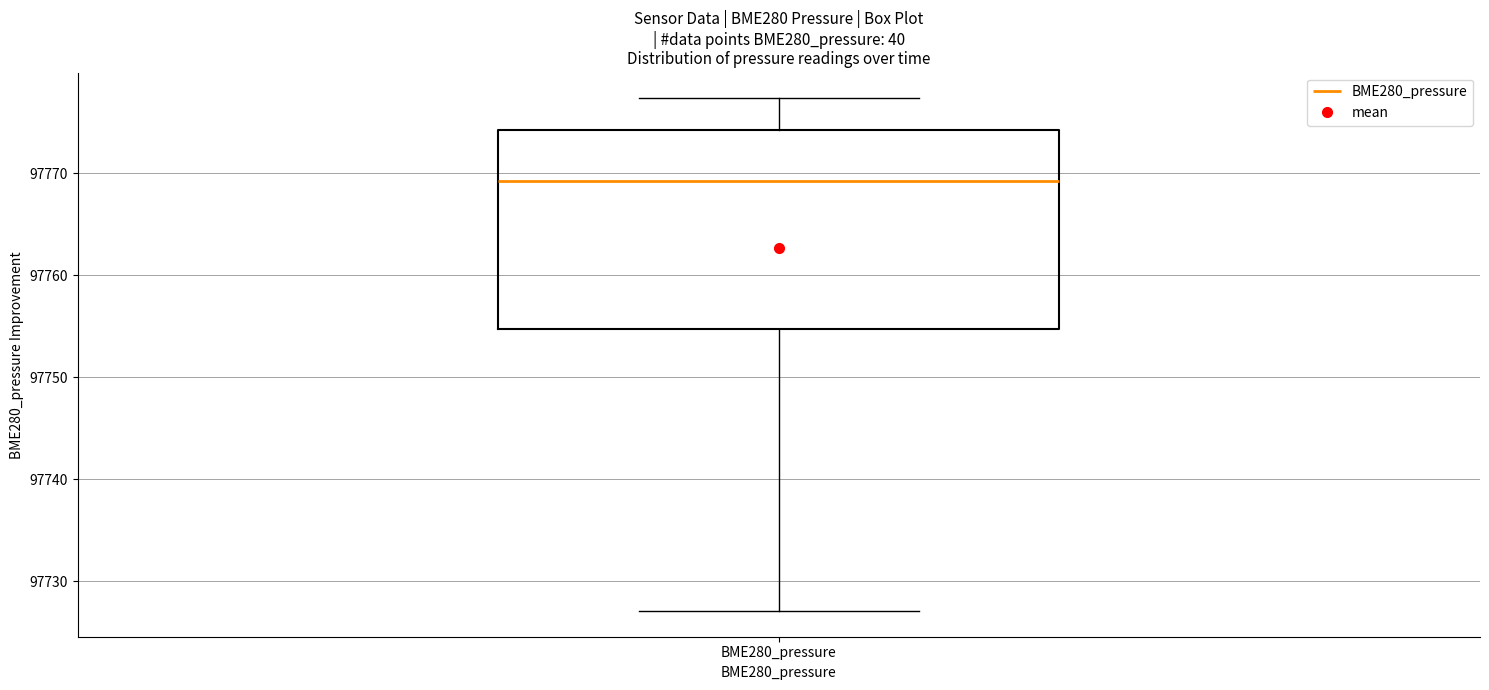

Where is the upper edge of the box for BME280_pressure on the y-axis? The values are not printed on the chart, so give them approximately, as read against the axis.

97774